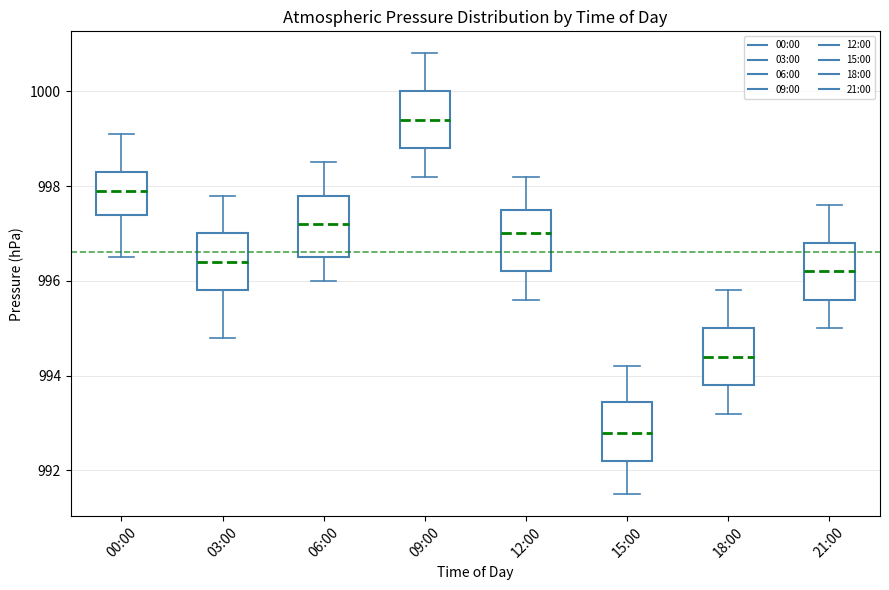

Reading left to right, read every box against the y-axis: the position of its median line, the range the box covers, and the ends of its whiskers. The values are not printed on the chart, so give them approximately, as read against the axis.

00:00: median 998.0, box 997.4 to 998.4, whiskers 996.6 to 999.2
03:00: median 996.4, box 995.8 to 997.0, whiskers 994.8 to 997.8
06:00: median 997.2, box 996.6 to 997.8, whiskers 996.0 to 998.6
09:00: median 999.4, box 998.8 to 1000.0, whiskers 998.2 to 1000.8
12:00: median 997.0, box 996.2 to 997.6, whiskers 995.6 to 998.2
15:00: median 992.8, box 992.2 to 993.4, whiskers 991.6 to 994.2
18:00: median 994.4, box 993.8 to 995.0, whiskers 993.2 to 995.8
21:00: median 996.2, box 995.6 to 996.8, whiskers 995.0 to 997.6